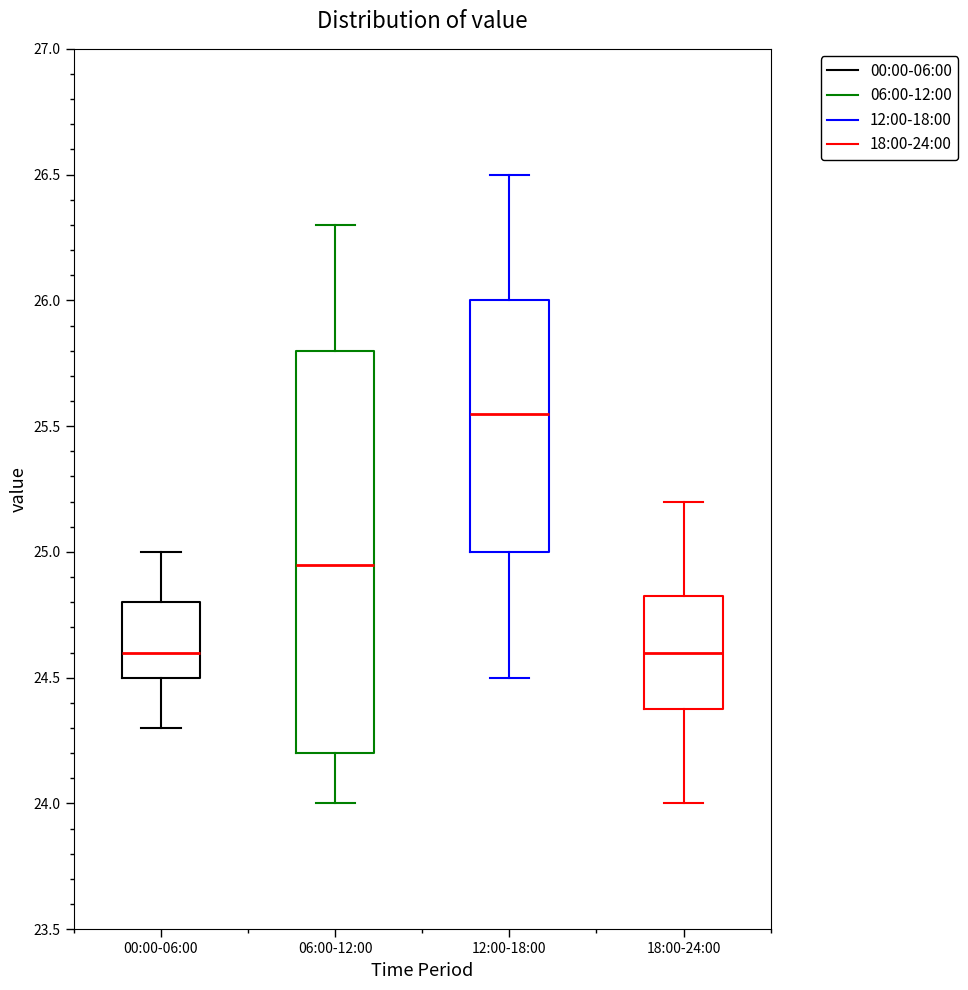

Where is the upper edge of the box for 18:00-24:00 on the y-axis? The values are not printed on the chart, so give them approximately, as read against the axis.

24.85